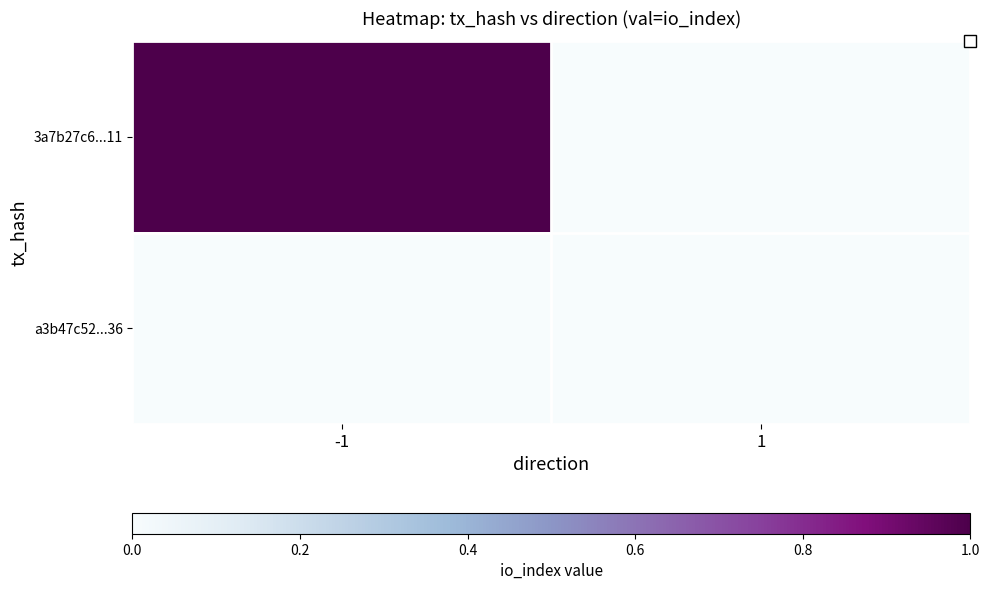

Rank the series by their maximum value, from lowest to highest.

a3b47c52...36, 3a7b27c6...11